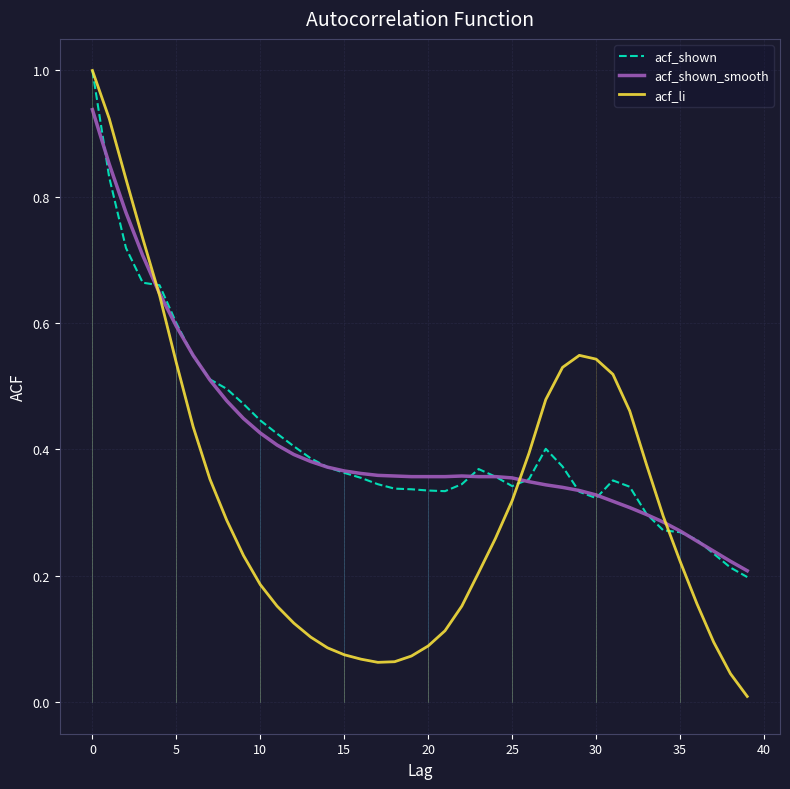

Which series has the largest range (max minus min)?

acf_li